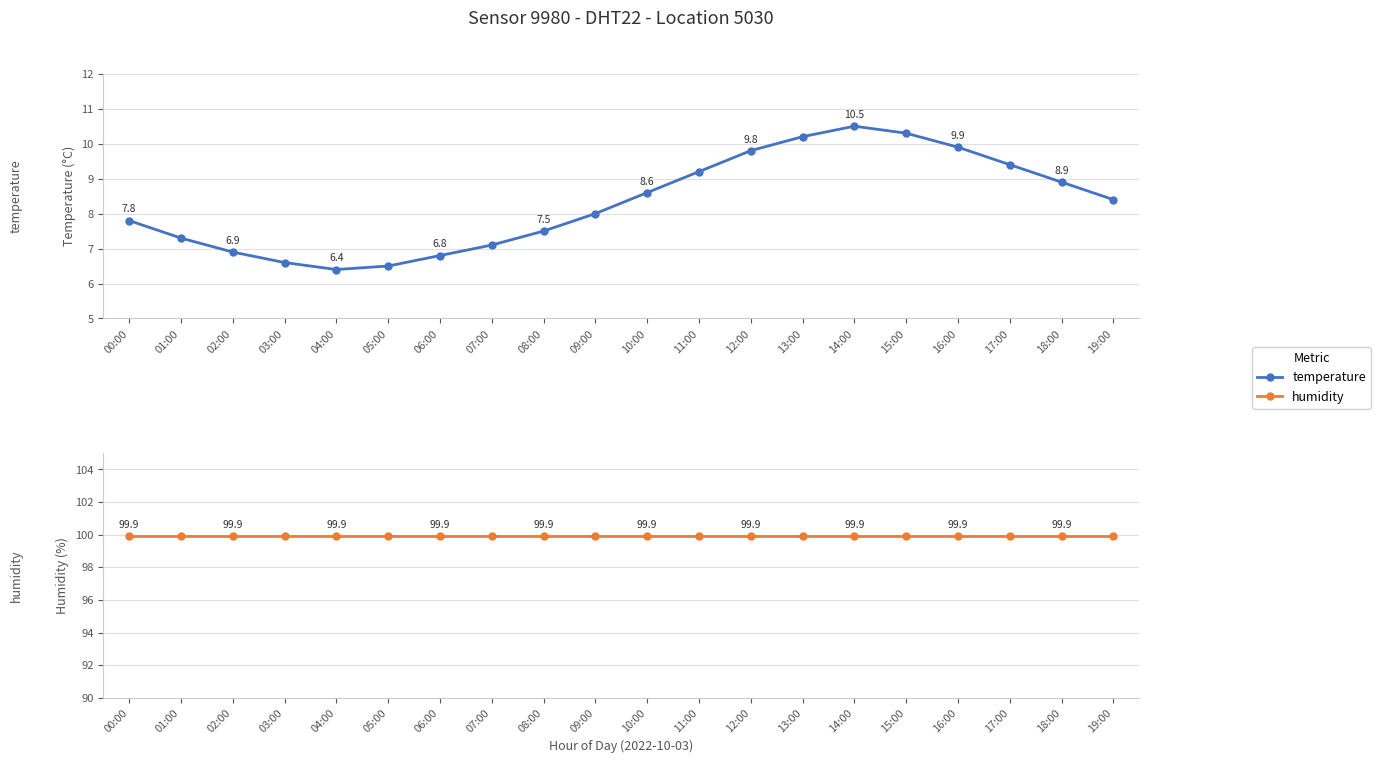

True or false: temperature and humidity cross at least once.

False